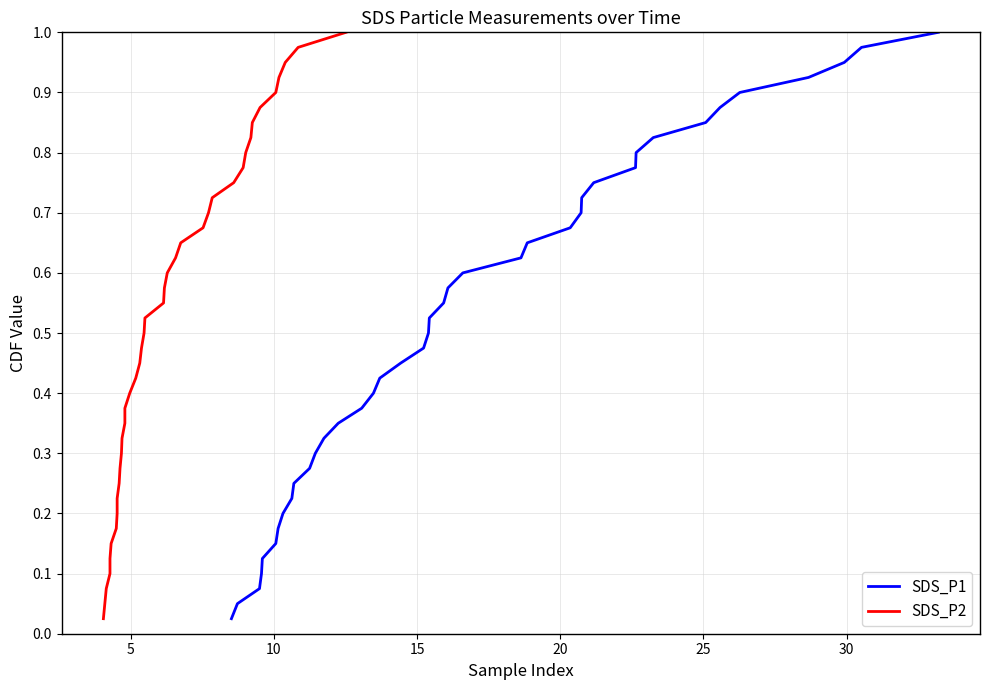

What is the difference between the maximum and second lowest values in the SDS_P2 series?

0.9